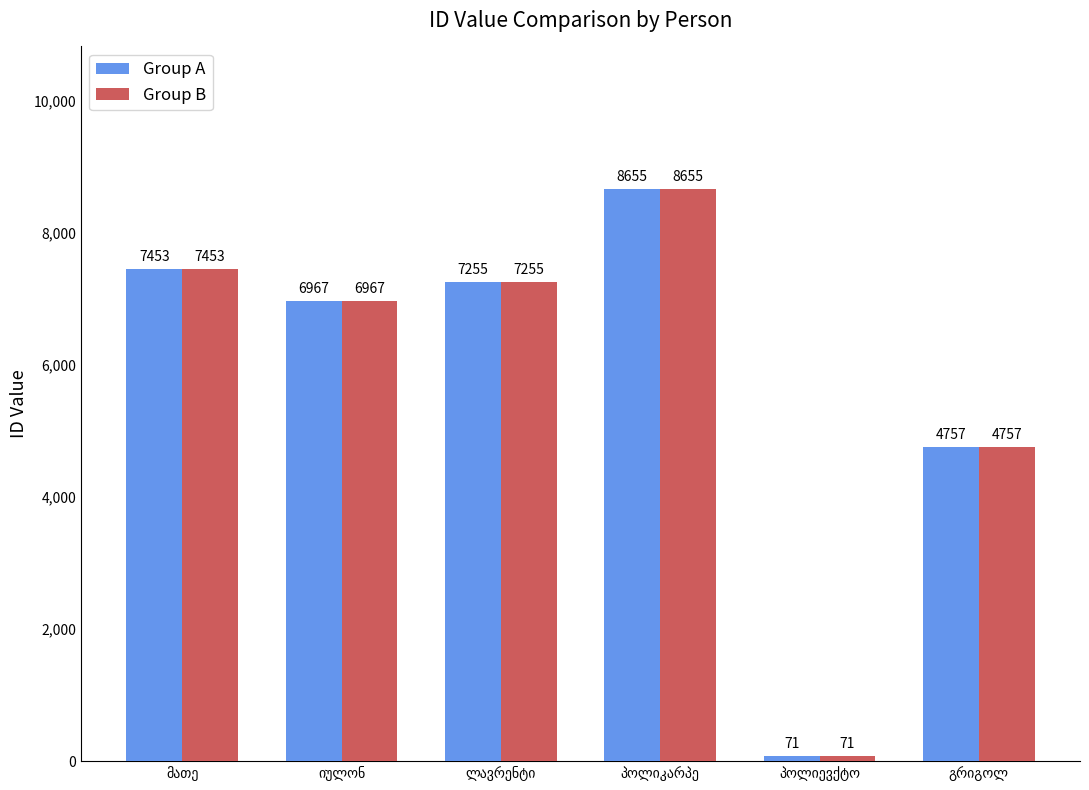

Reading left to right, list all the values displayed in this chart.

Group A: 7453	6967	7255	8655	71	4757
Group B: 7453	6967	7255	8655	71	4757